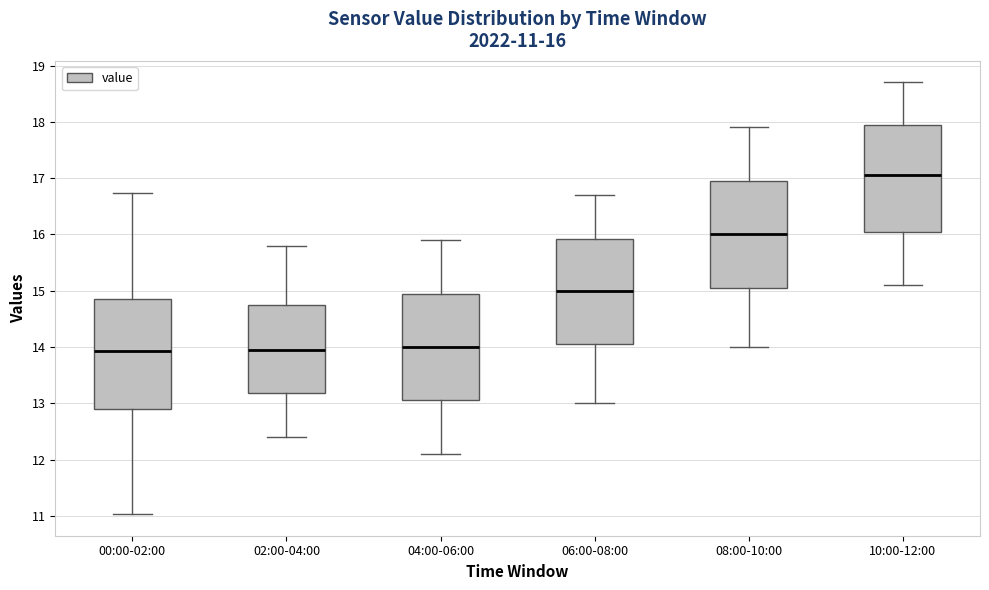

Which box's median line is the highest?

10:00-12:00